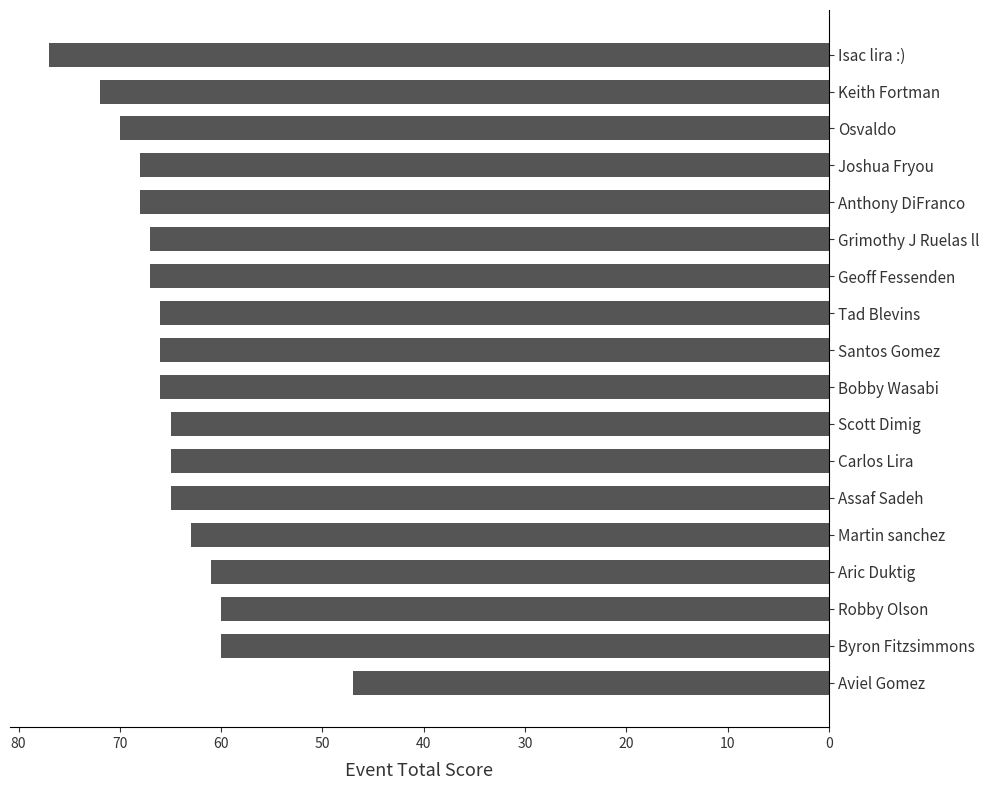

Read the value at Robby Olson.

60